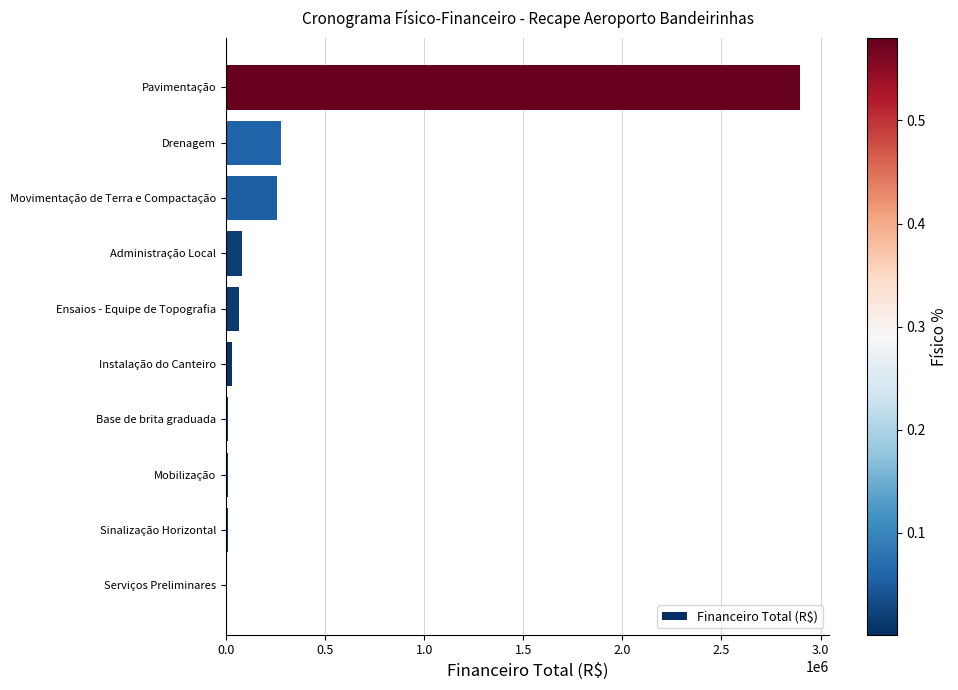

Which has a higher value, Sinalização Horizontal or Drenagem?

Drenagem